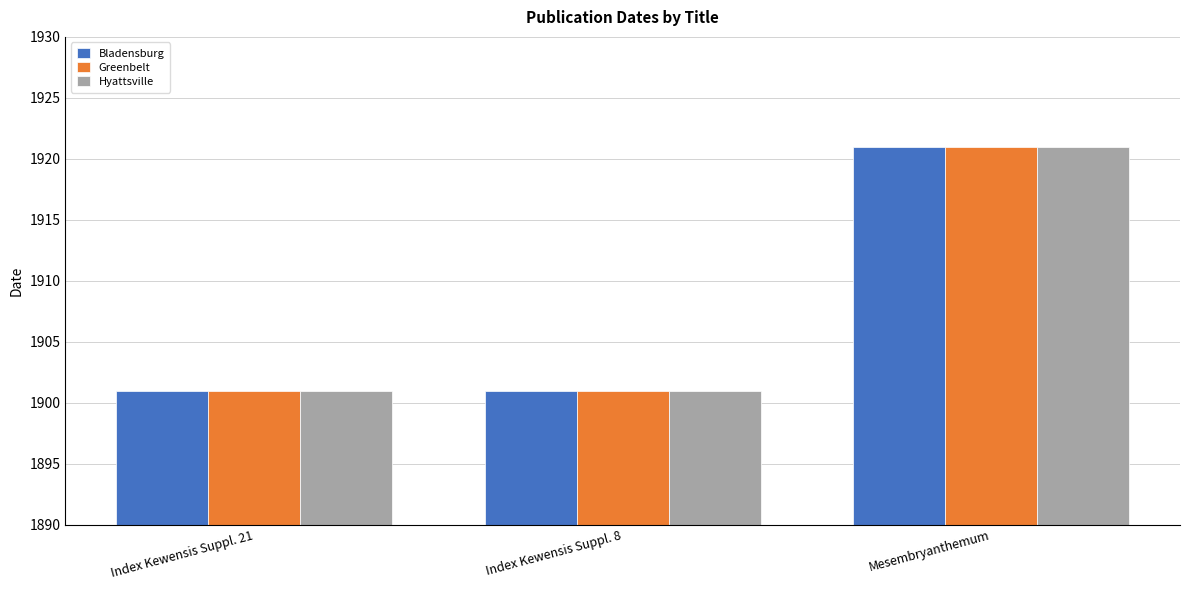

What is the highest value of the Bladensburg series?

1921